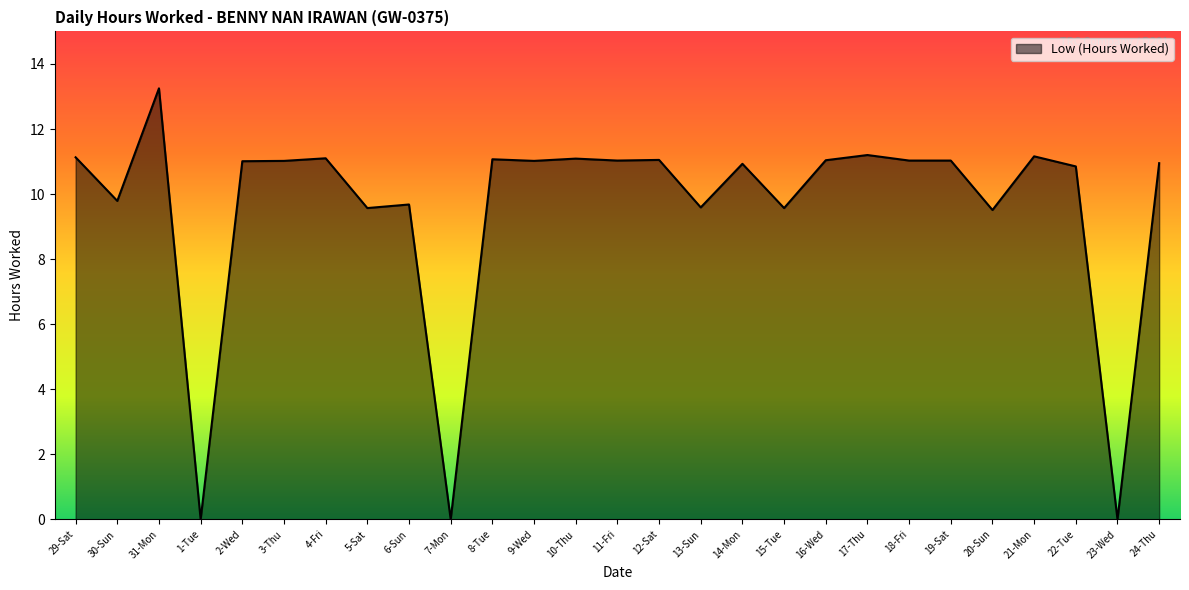

Is it true that the value at 20-Sun is 9.5?

True